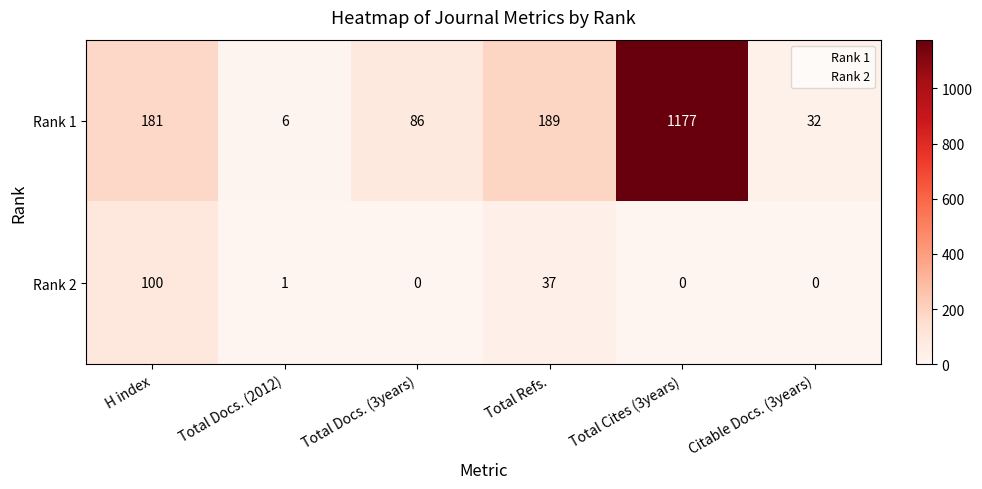

Reading left to right, transcribe all the data shown in this chart.

Rank 1: H index=181	Total Docs. (2012)=6	Total Docs. (3years)=86	Total Refs.=189	Total Cites (3years)=1177	Citable Docs. (3years)=32
Rank 2: H index=100	Total Docs. (2012)=1	Total Docs. (3years)=0	Total Refs.=37	Total Cites (3years)=0	Citable Docs. (3years)=0